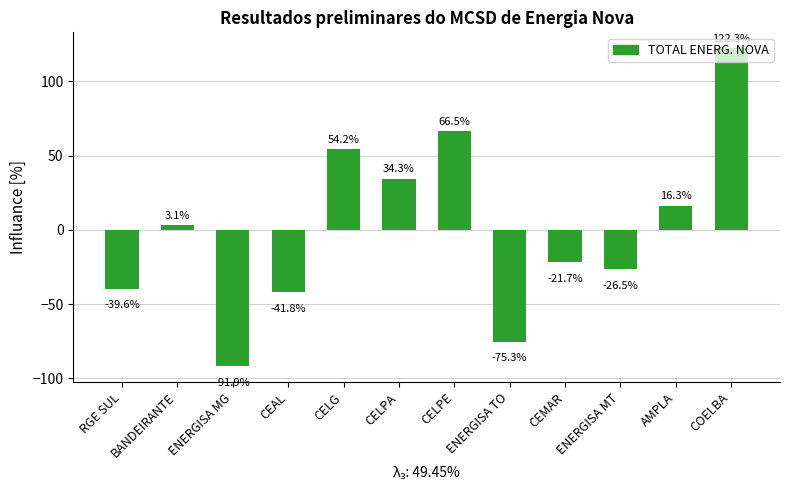

The value at AMPLA is 16.3. True or false?

True